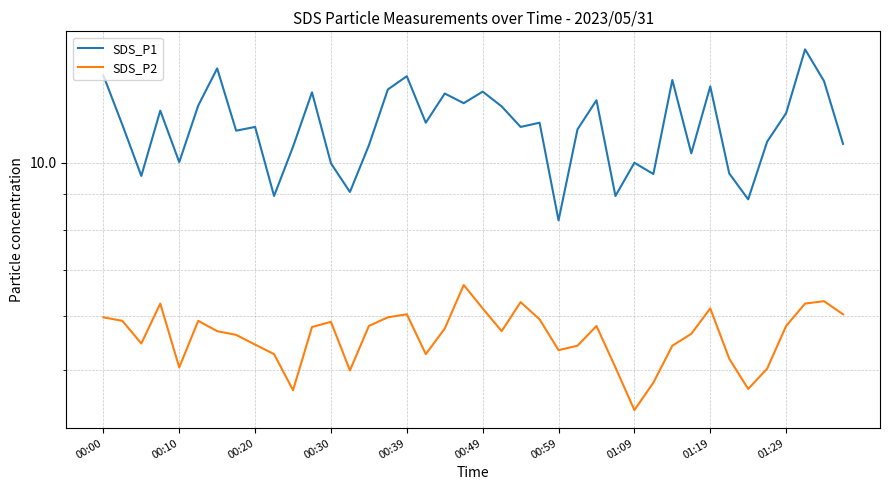

True or false: SDS_P1 has more than 0 interior local peaks.

True